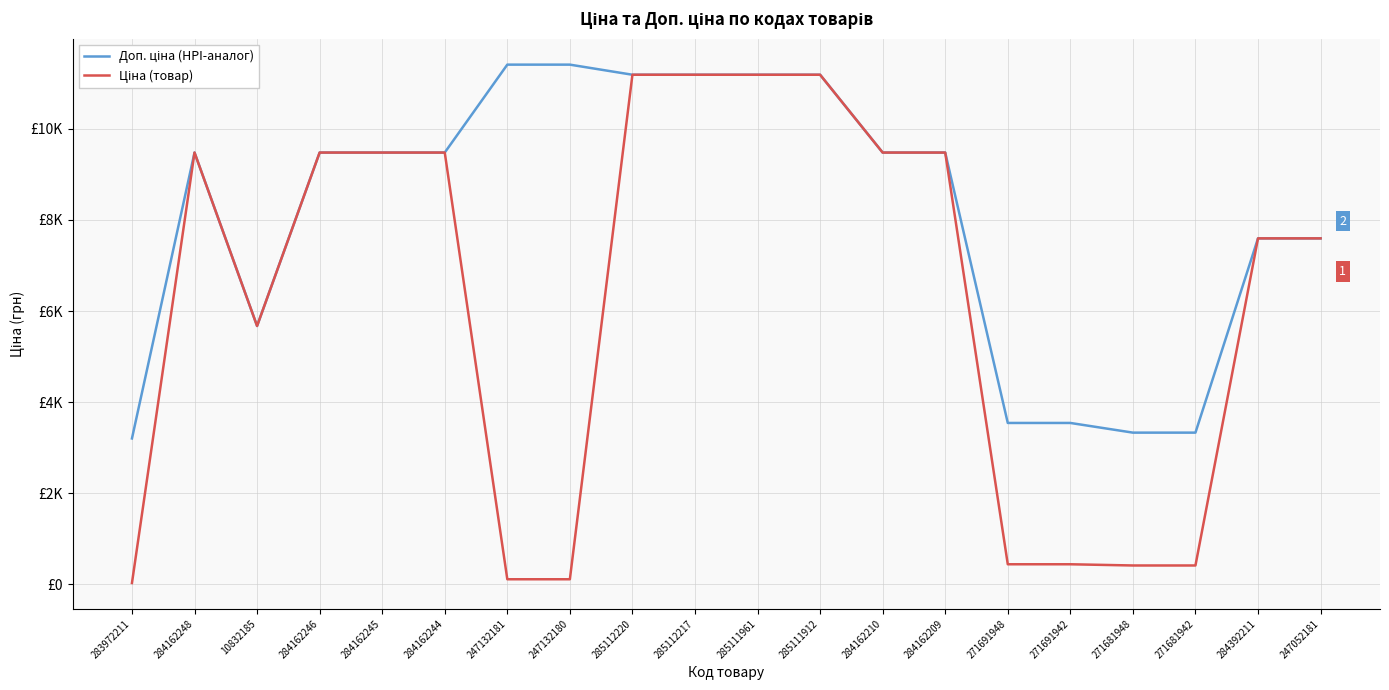

Does the chart have visible grid lines?

Yes